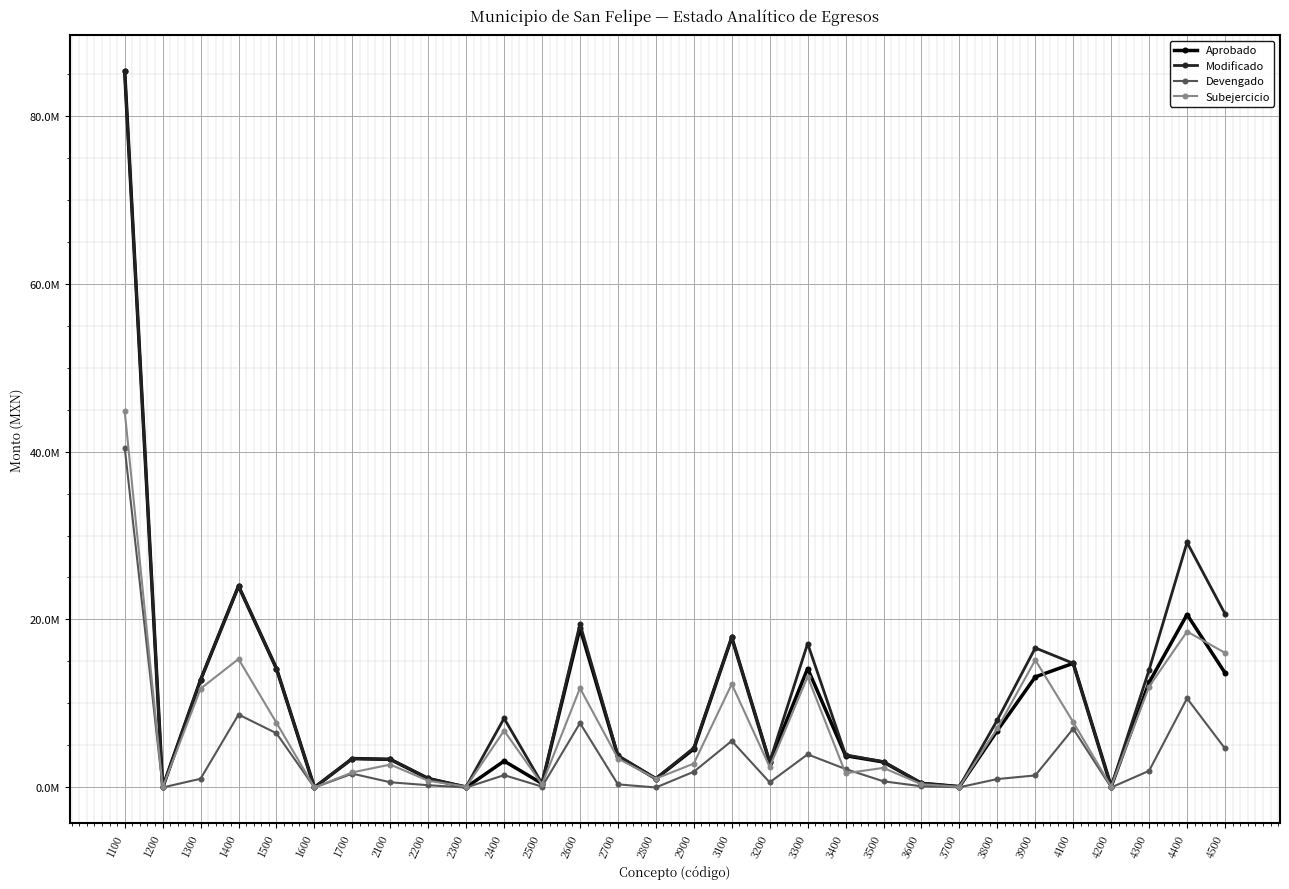

Is the value of Devengado at 1700 greater than the value of Aprobado at 2500?

Yes